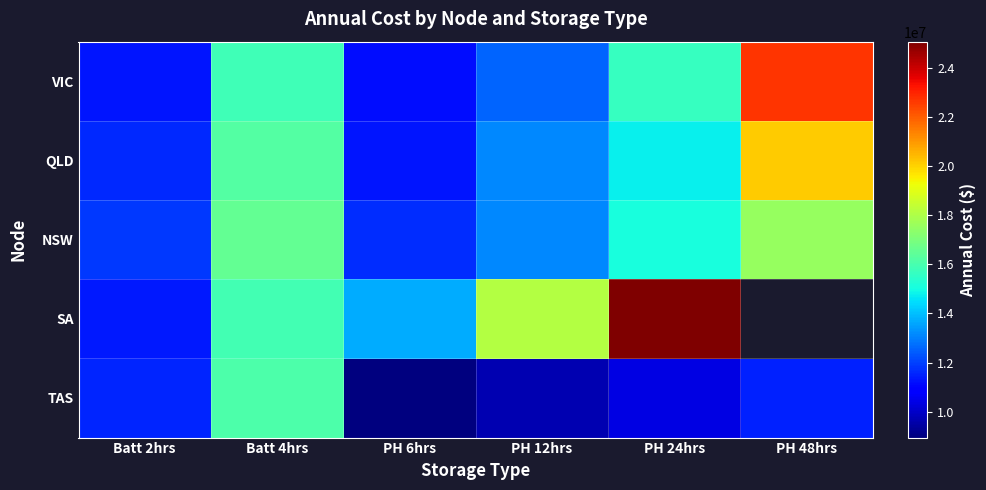

How many data points in TAS are less than 11510513?

3